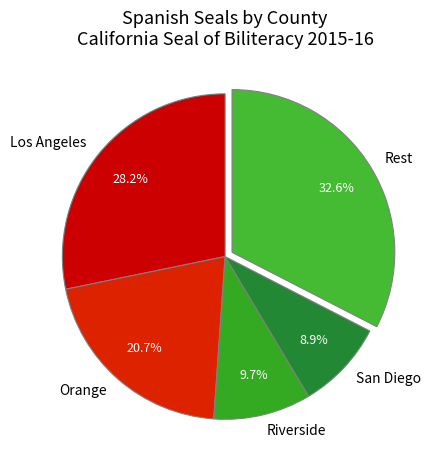

Which category has the smallest portion of the pie?

San Diego